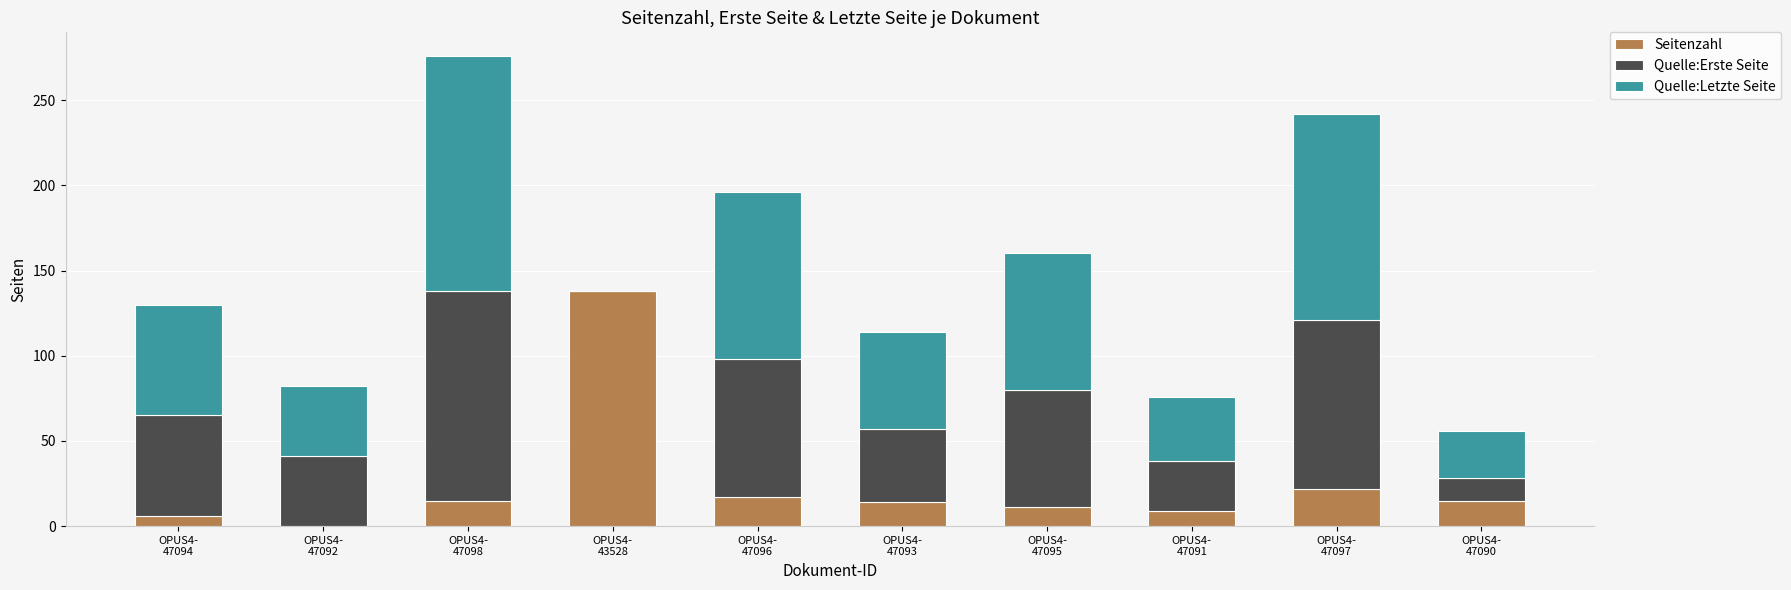

What is the highest value of the Seitenzahl series?

138